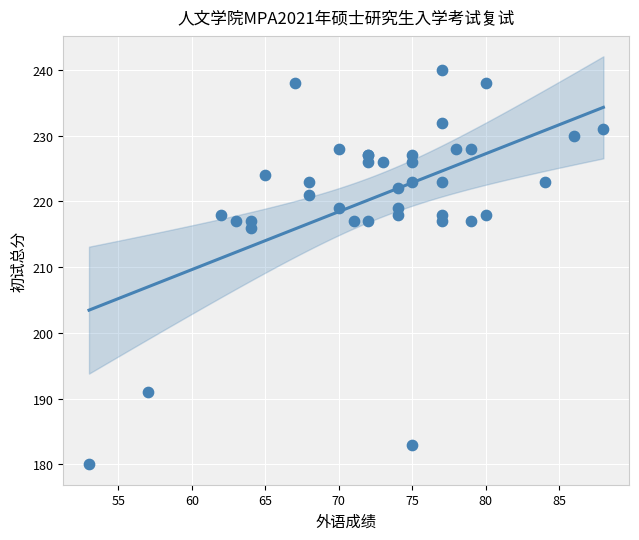

What Y value in the scatter plot is closest to 210?

216